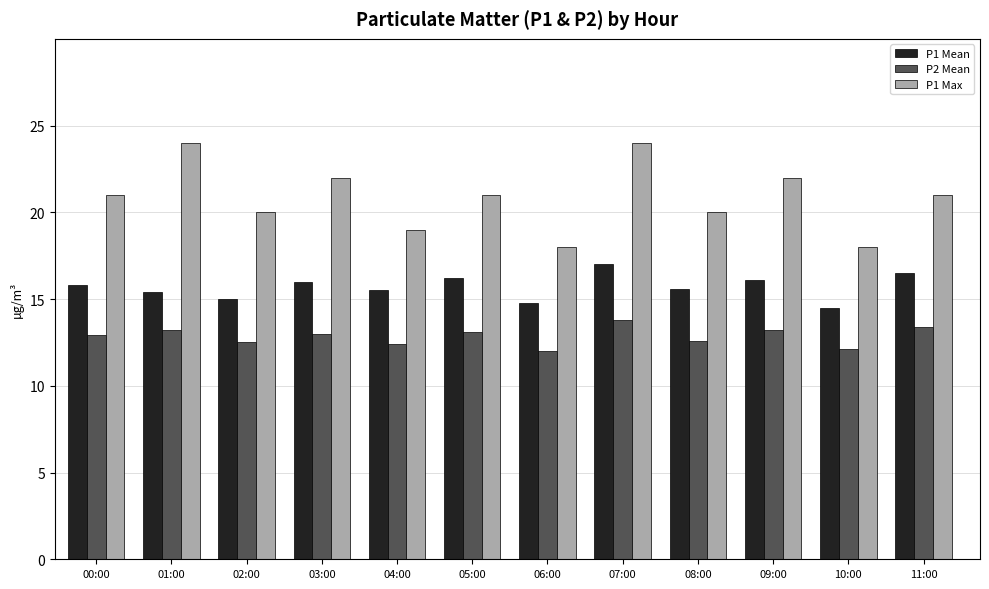

Between 01:00 and 04:00, which series saw the biggest shift?

P1 Max